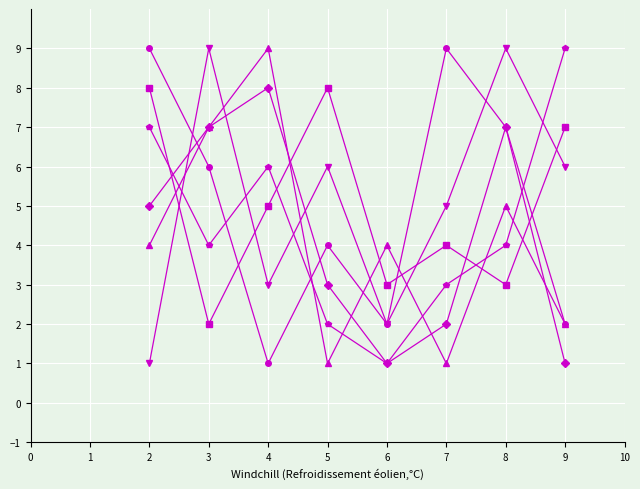

What is the maximum value shown in the chart?

9